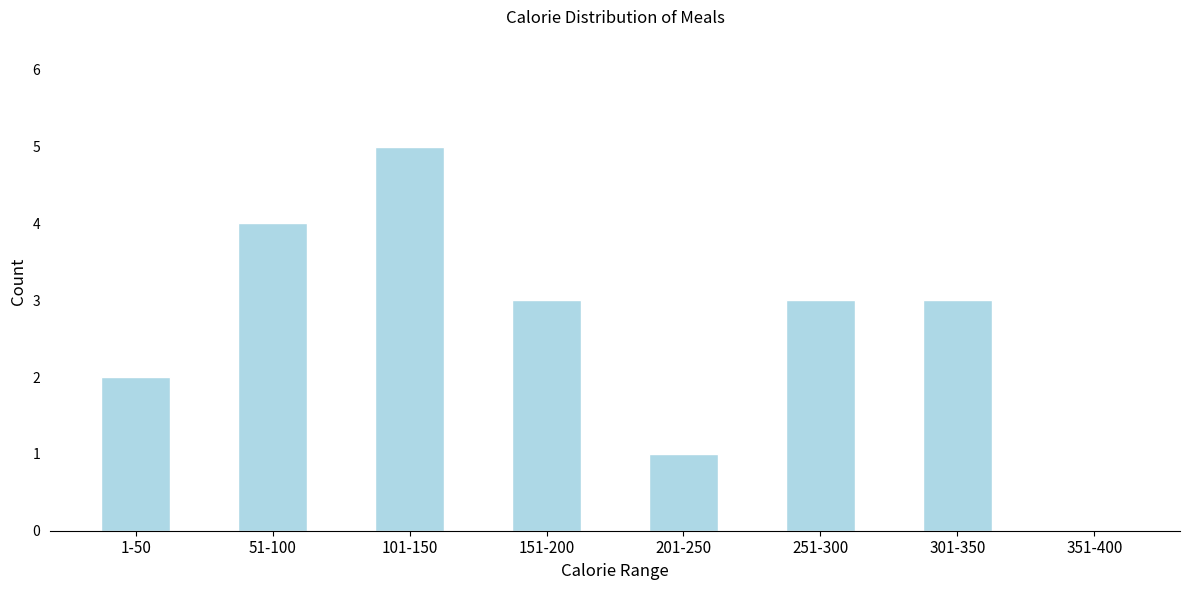

Reading left to right, transcribe all the data shown in this chart.

1-50=2	51-100=4	101-150=5	151-200=3	201-250=1	251-300=3	301-350=3	351-400=0